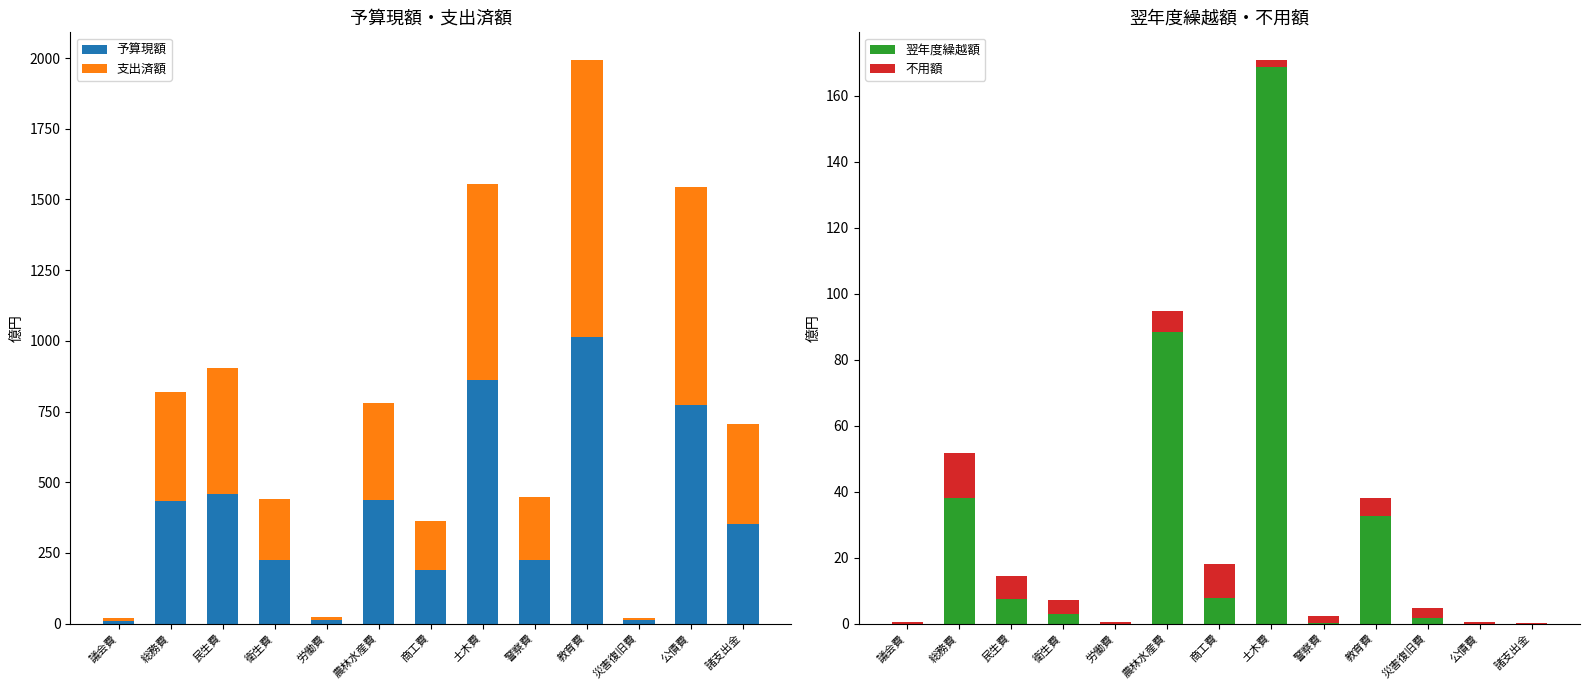

At which category is the sum across all series the highest?

教育費